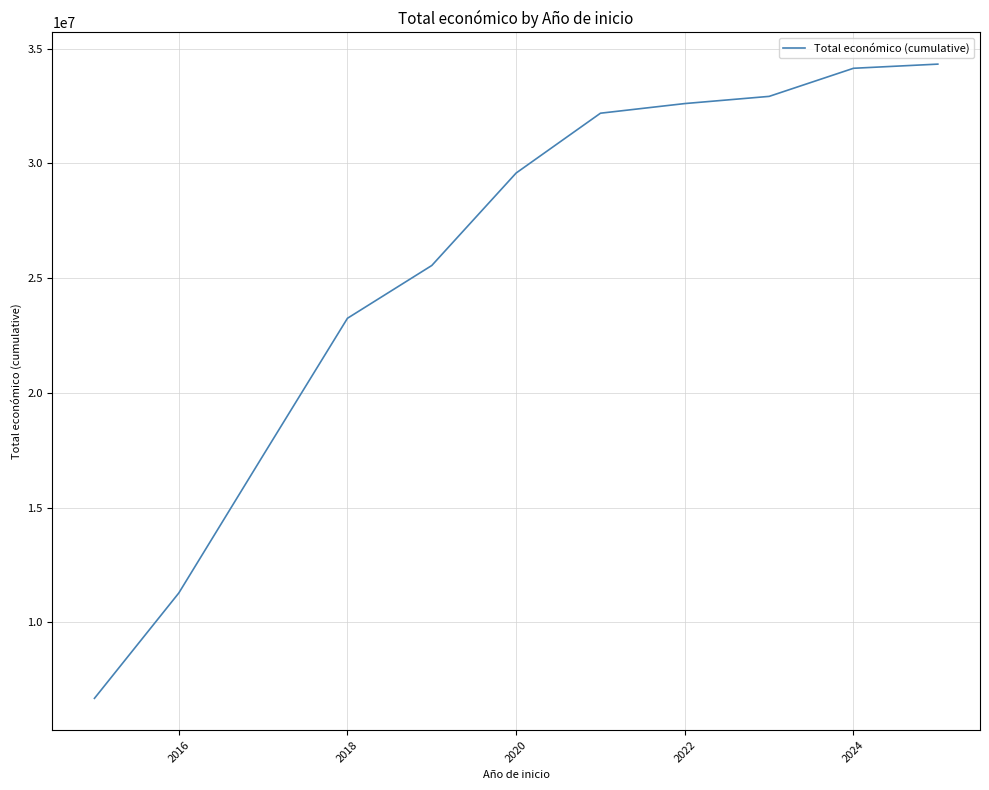

What is the difference between the maximum and minimum values?

27637094.9